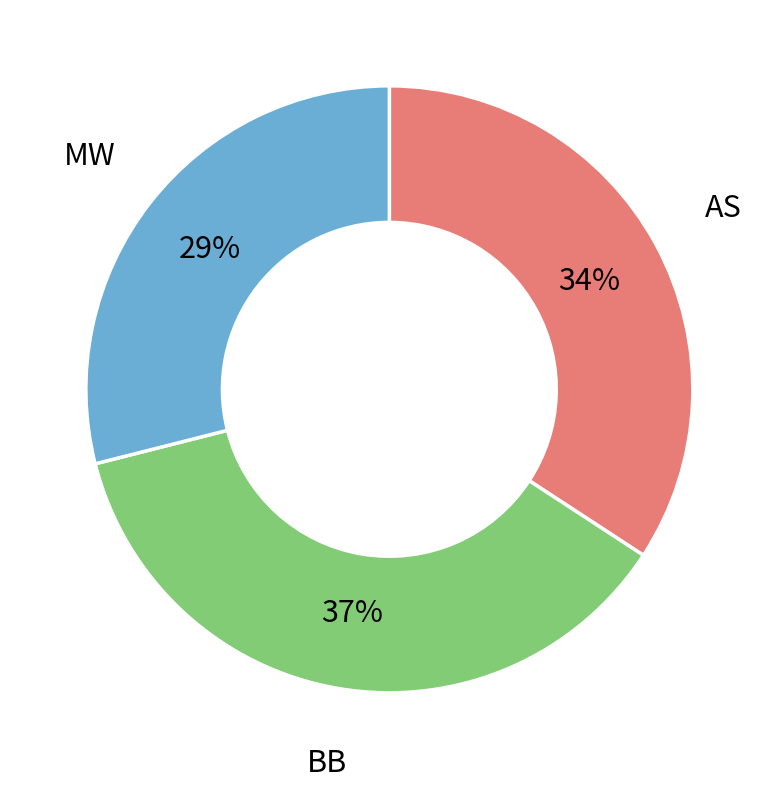

Does any single category account for the majority?

No